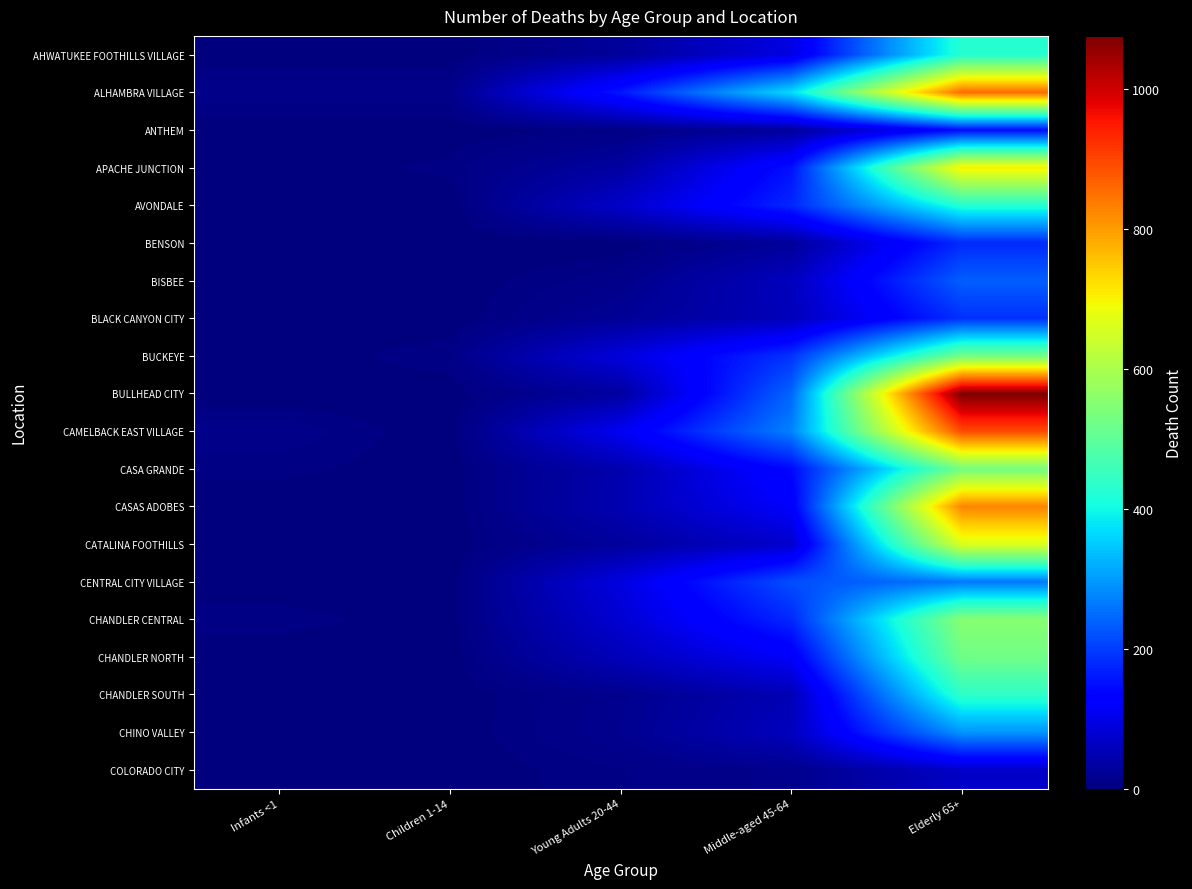

Reading right to left, extract all data points from this chart.

AHWATUKEE FOOTHILLS VILLAGE: Elderly 65+=426	Middle-aged 45-64=95	Young Adults 20-44=27	Children 1-14=0	Infants <1=0
ALHAMBRA VILLAGE: Elderly 65+=856	Middle-aged 45-64=368	Young Adults 20-44=159	Children 1-14=12	Infants <1=12
ANTHEM: Elderly 65+=145	Middle-aged 45-64=27	Young Adults 20-44=7	Children 1-14=0	Infants <1=0
APACHE JUNCTION: Elderly 65+=707	Middle-aged 45-64=152	Young Adults 20-44=33	Children 1-14=6	Infants <1=0
AVONDALE: Elderly 65+=425	Middle-aged 45-64=176	Young Adults 20-44=71	Children 1-14=0	Infants <1=0
BENSON: Elderly 65+=179	Middle-aged 45-64=26	Young Adults 20-44=0	Children 1-14=0	Infants <1=0
BISBEE: Elderly 65+=235	Middle-aged 45-64=60	Young Adults 20-44=12	Children 1-14=0	Infants <1=0
BLACK CANYON CITY: Elderly 65+=186	Middle-aged 45-64=56	Young Adults 20-44=23	Children 1-14=0	Infants <1=0
BUCKEYE: Elderly 65+=527	Middle-aged 45-64=188	Young Adults 20-44=88	Children 1-14=8	Infants <1=0
BULLHEAD CITY: Elderly 65+=1076	Middle-aged 45-64=242	Young Adults 20-44=32	Children 1-14=0	Infants <1=0
CAMELBACK EAST VILLAGE: Elderly 65+=893	Middle-aged 45-64=272	Young Adults 20-44=109	Children 1-14=0	Infants <1=12
CASA GRANDE: Elderly 65+=529	Middle-aged 45-64=143	Young Adults 20-44=46	Children 1-14=0	Infants <1=6
CASAS ADOBES: Elderly 65+=826	Middle-aged 45-64=121	Young Adults 20-44=48	Children 1-14=0	Infants <1=0
CATALINA FOOTHILLS: Elderly 65+=661	Middle-aged 45-64=72	Young Adults 20-44=29	Children 1-14=0	Infants <1=0
CENTRAL CITY VILLAGE: Elderly 65+=262	Middle-aged 45-64=218	Young Adults 20-44=92	Children 1-14=0	Infants <1=0
CHANDLER CENTRAL: Elderly 65+=553	Middle-aged 45-64=177	Young Adults 20-44=79	Children 1-14=0	Infants <1=7
CHANDLER NORTH: Elderly 65+=523	Middle-aged 45-64=117	Young Adults 20-44=56	Children 1-14=0	Infants <1=0
CHANDLER SOUTH: Elderly 65+=436	Middle-aged 45-64=51	Young Adults 20-44=15	Children 1-14=0	Infants <1=0
CHINO VALLEY: Elderly 65+=292	Middle-aged 45-64=60	Young Adults 20-44=17	Children 1-14=0	Infants <1=0
COLORADO CITY: Elderly 65+=68	Middle-aged 45-64=14	Young Adults 20-44=8	Children 1-14=0	Infants <1=0